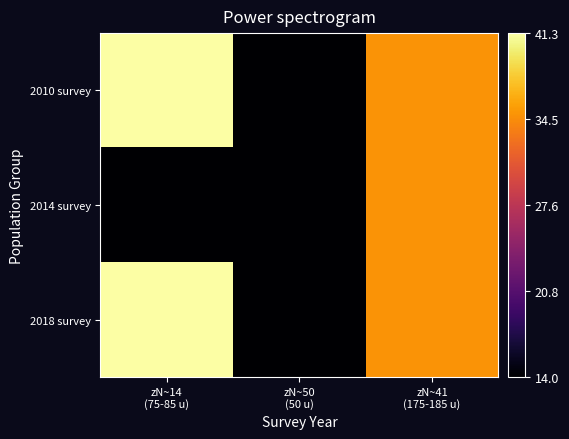

Rank the series at zN~41 (175-185 u) from highest to lowest value.

2010 survey, 2014 survey, 2018 survey